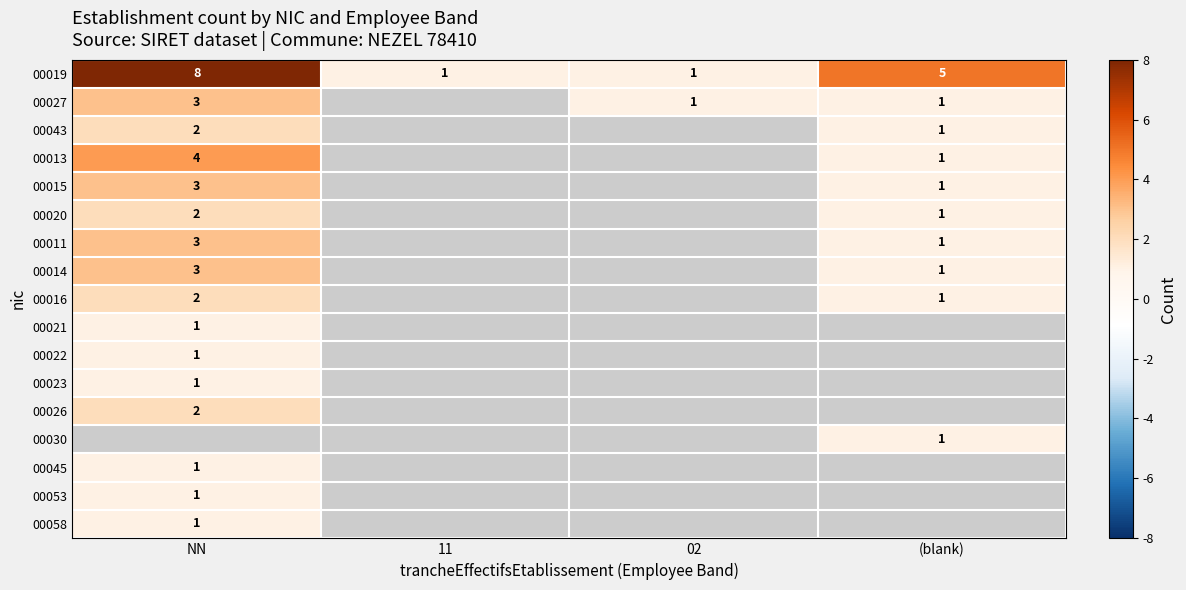

The 00043 series shows 2 at NN. True or false?

True